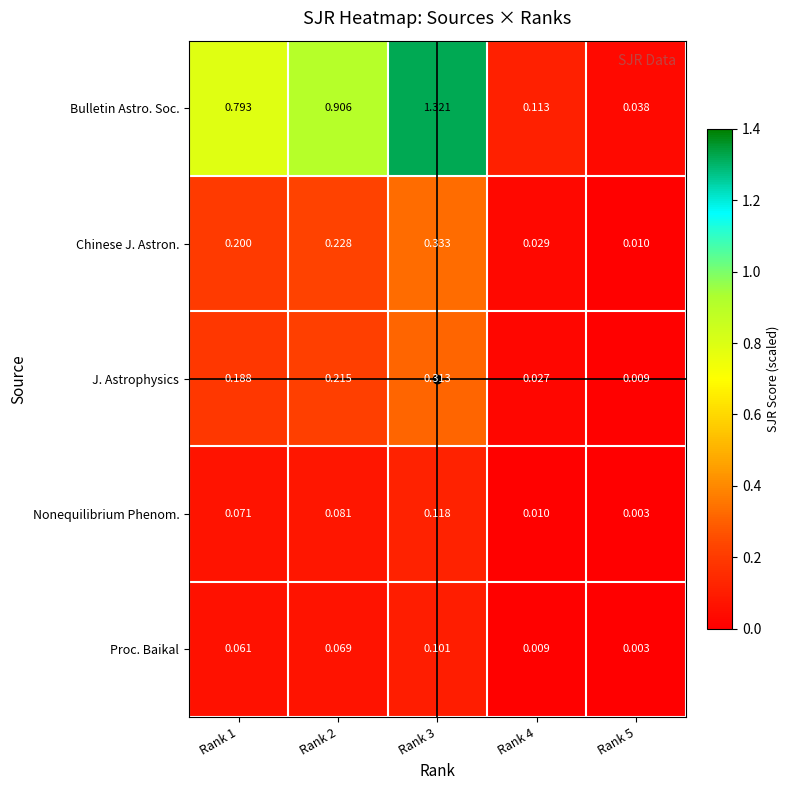

Which series changed the most between Rank 2 and Rank 4?

Bulletin Astro. Soc.